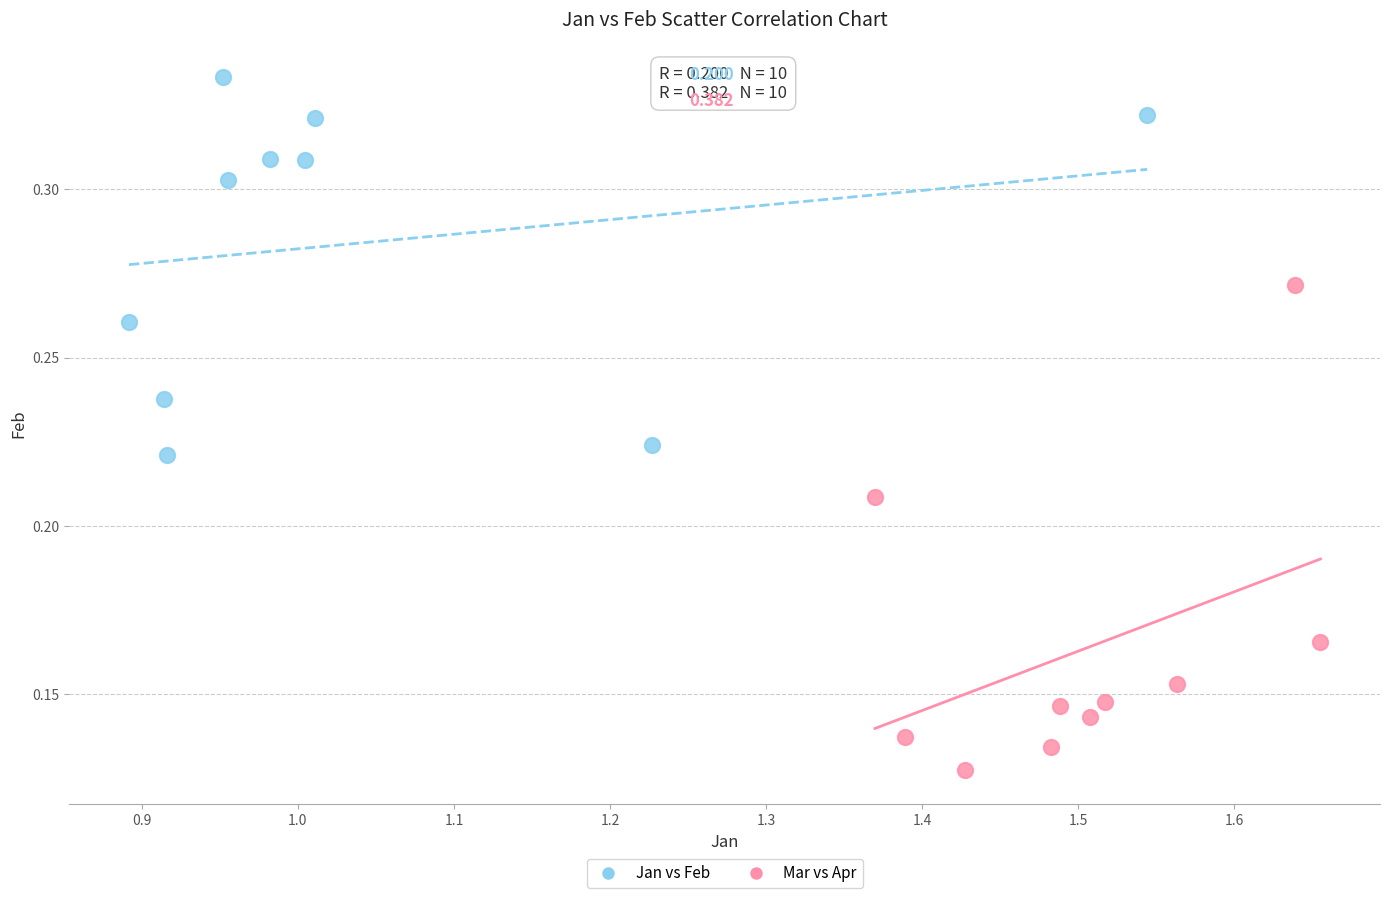

Which series has the largest Y range (max minus min)?

Mar vs Apr